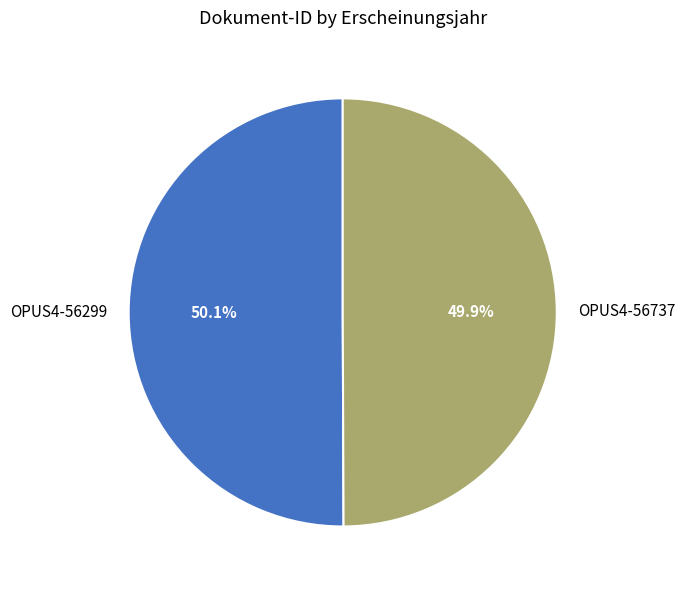

Is there any slice that represents more than half of the pie?

Yes